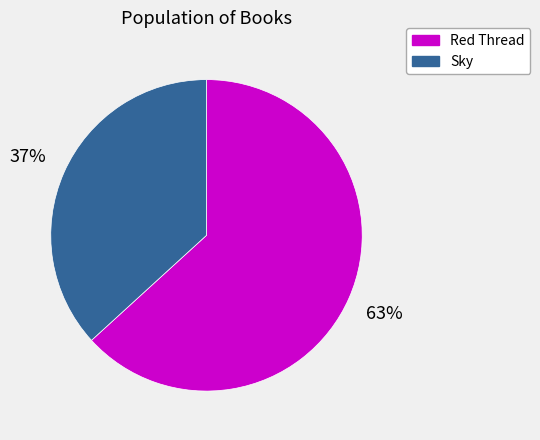

To the nearest percent, what is the difference between the largest and smallest slice percentages?

26%